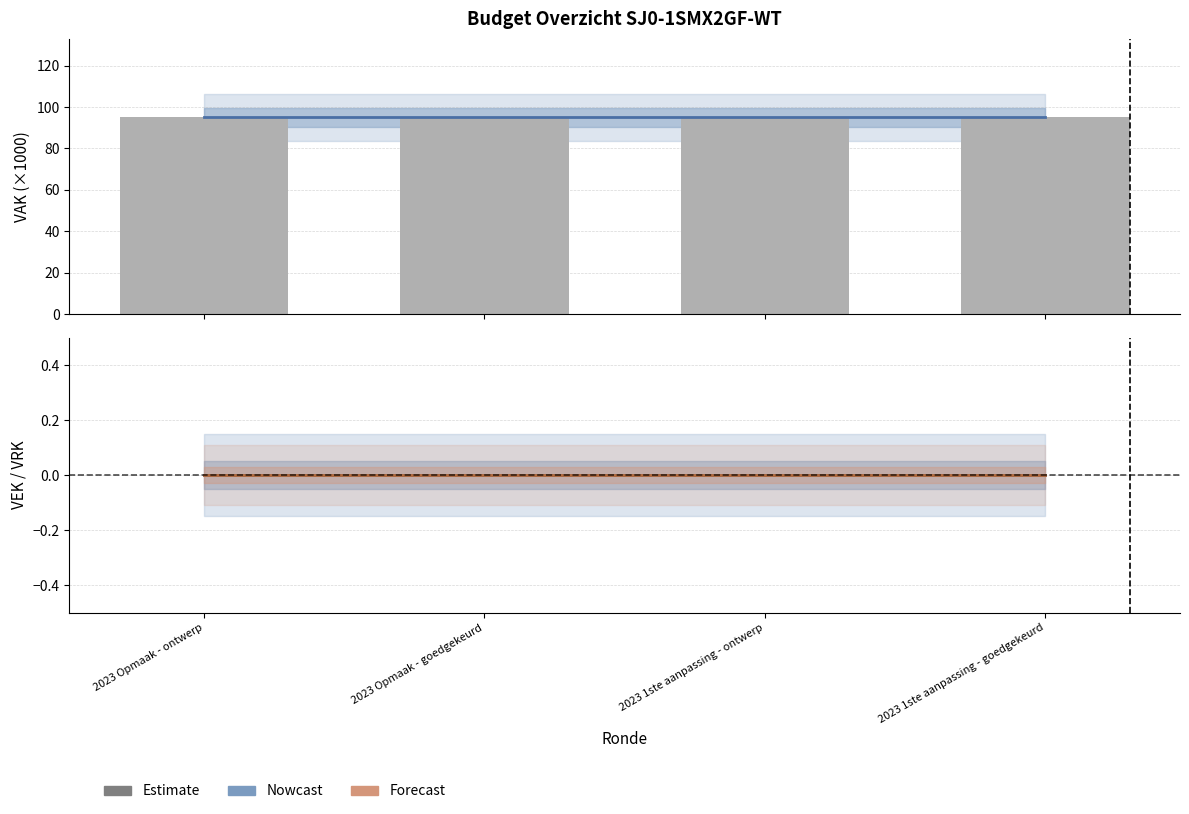

True or false: VAK (×1000) has a value of 53 at 2023 Opmaak - ontwerp.

False